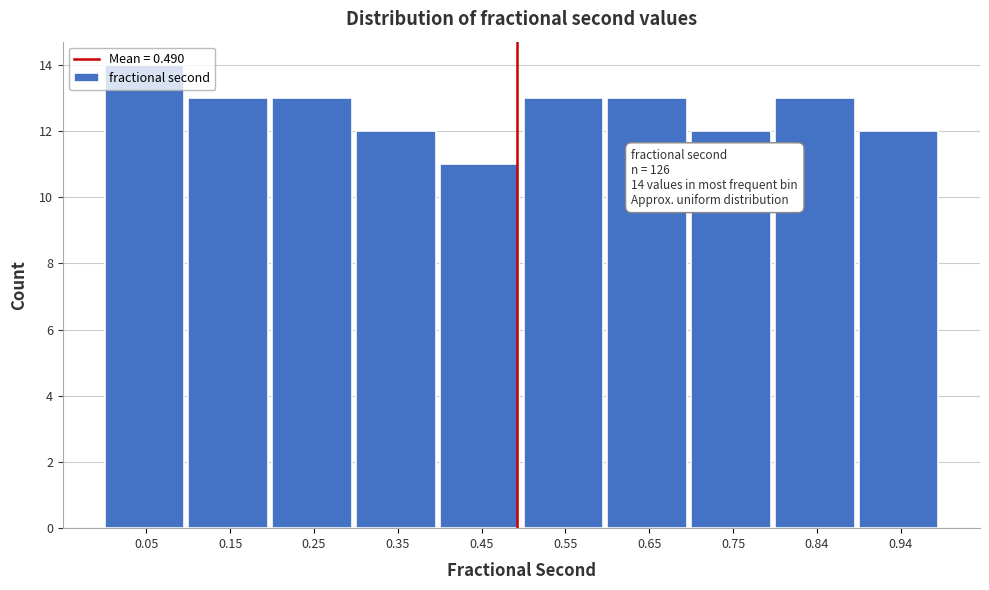

Over which range of the x-axis is the bar tallest?

0.00 to 0.10